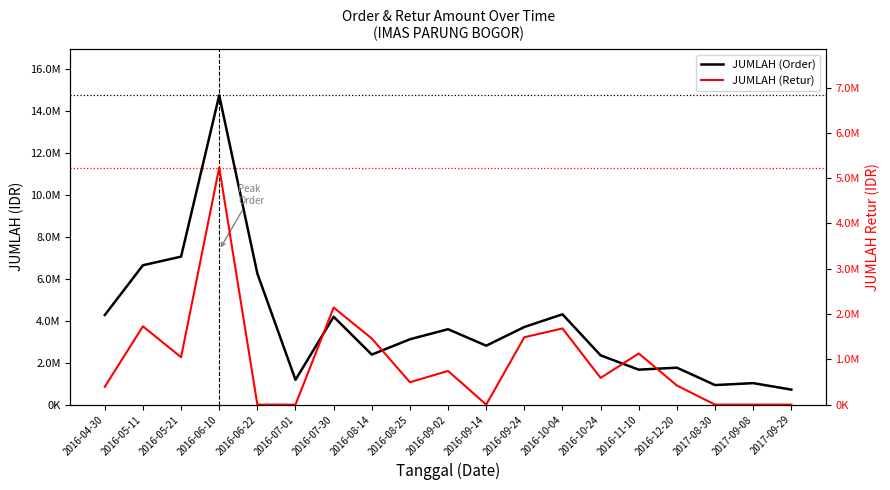

What is the total value across all series at 2016-05-21?

8098563